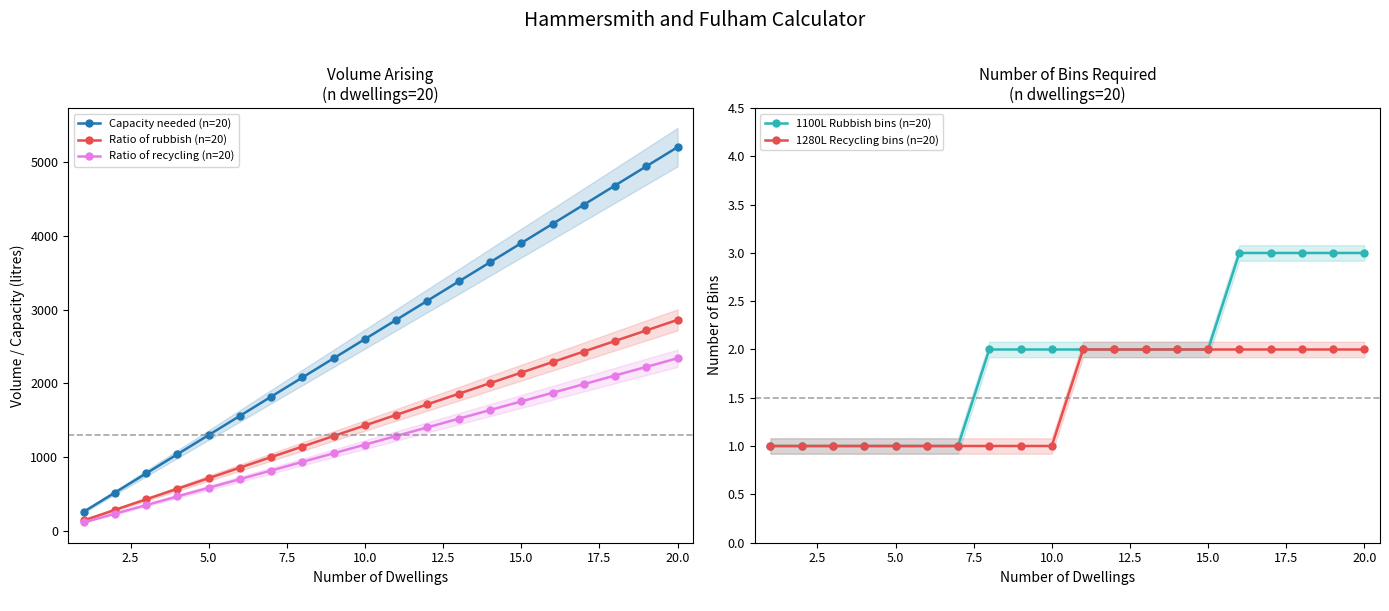

The value of Ratio of rubbish (n=20) at 10.0 is 1430. True or false?

True